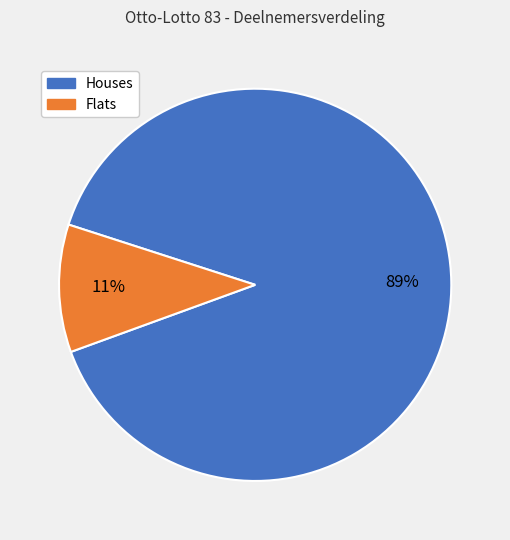

To the nearest percent, what is the average slice percentage?

50%